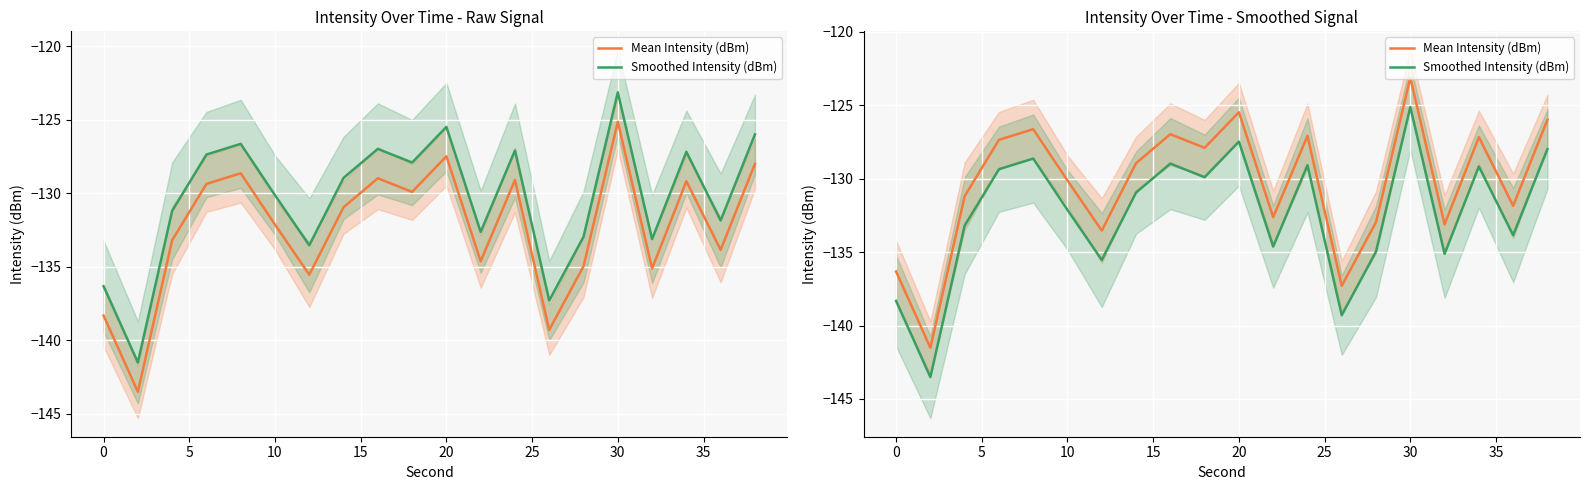

Does the chart display data point markers on the line(s)?

No